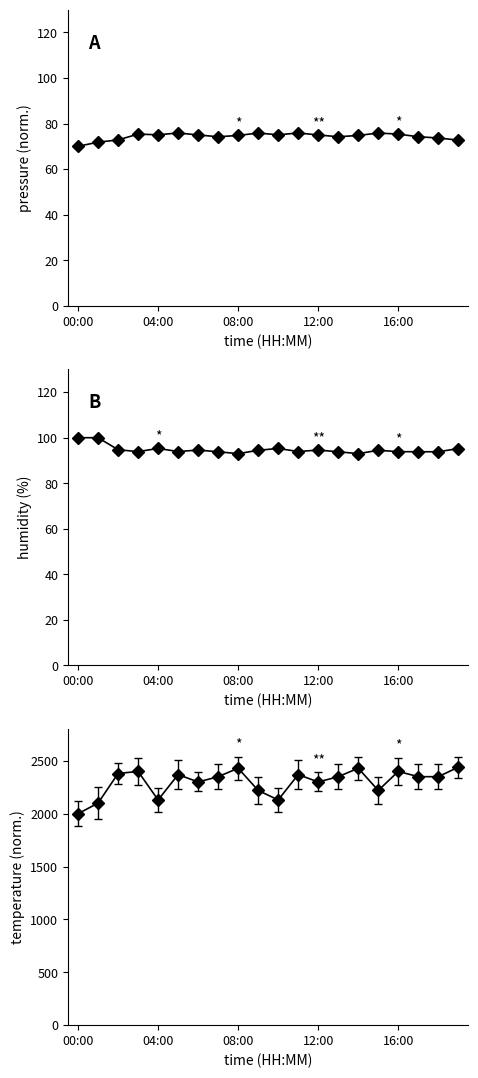

What is the maximum value shown in the chart?

2440.0